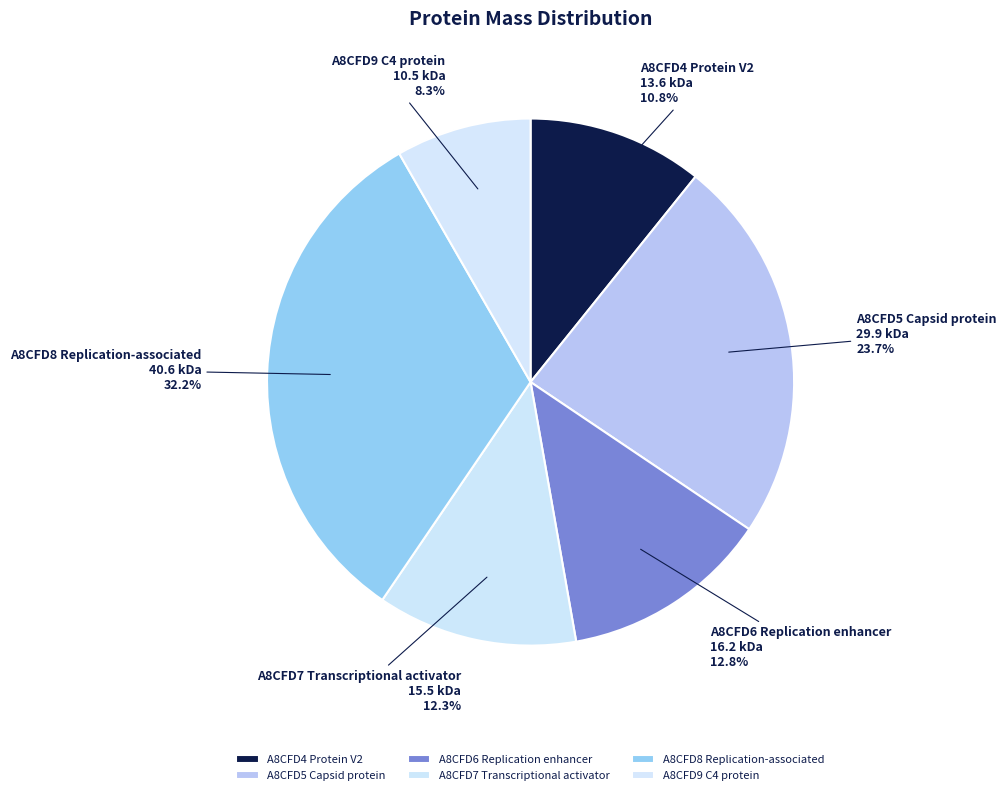

To the nearest percent, what is the difference between the A8CFD9 C4 protein and A8CFD4 Protein V2 slice percentages?

2%